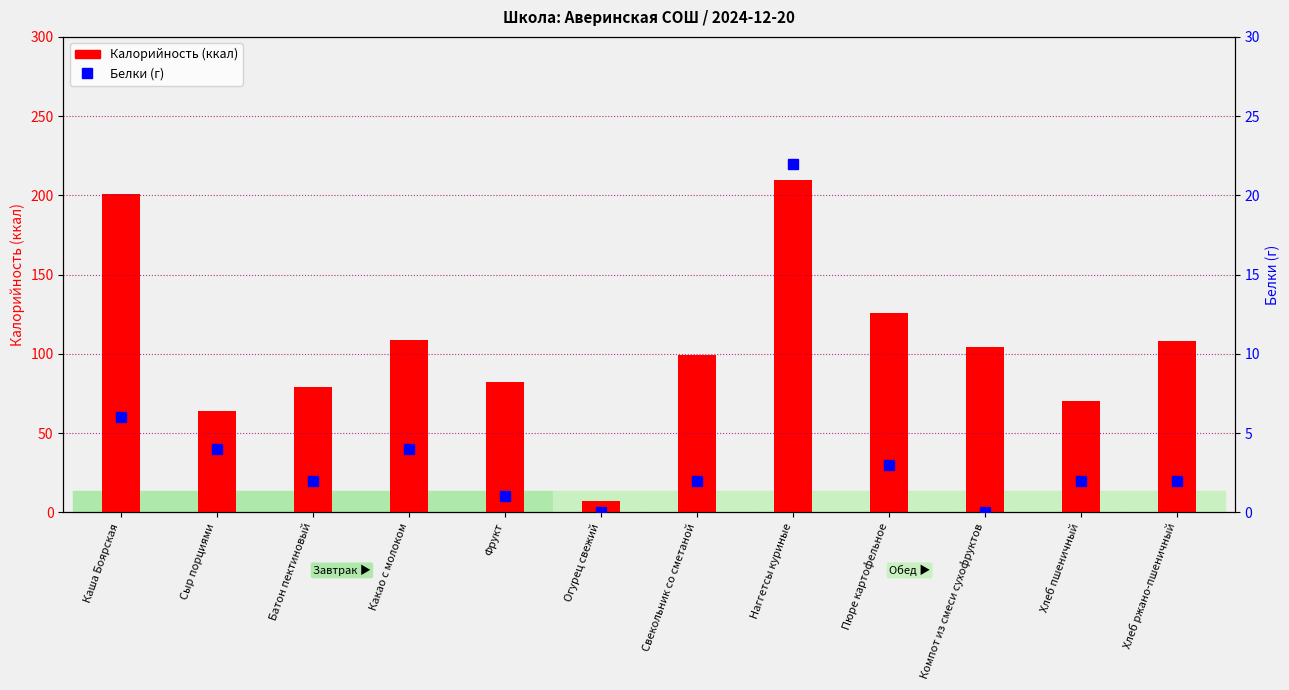

How many values in the Белки (г) series exceed 2?

5